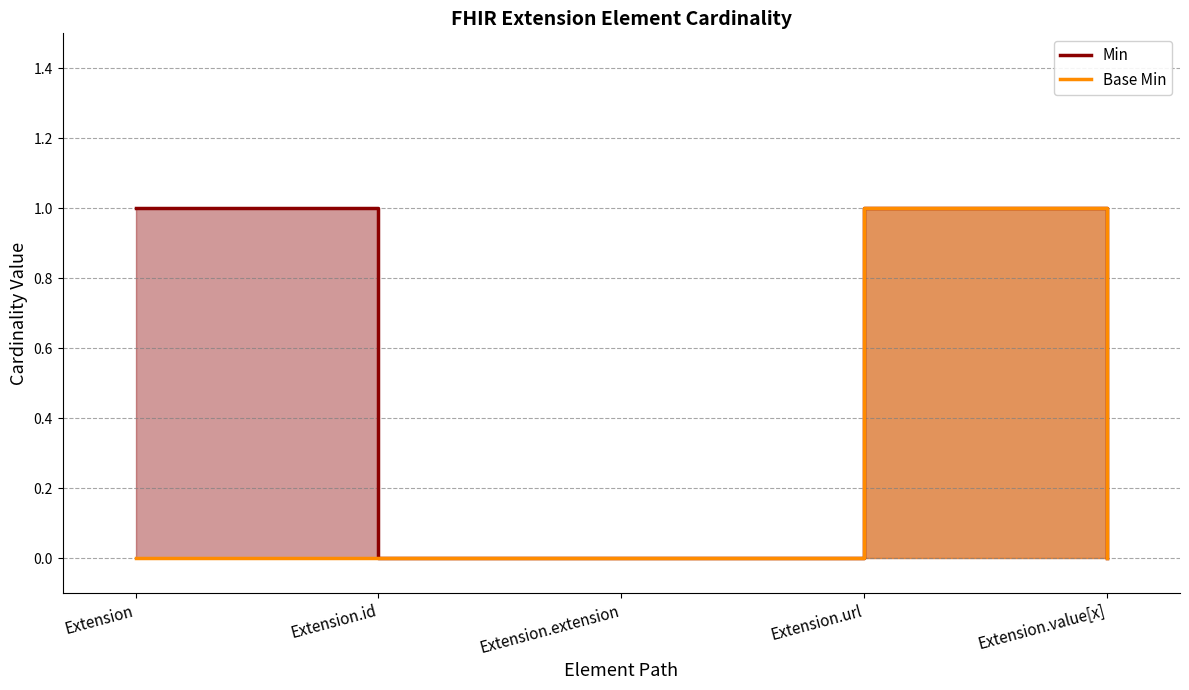

Which series changed the most between Extension and Extension.url?

Base Min